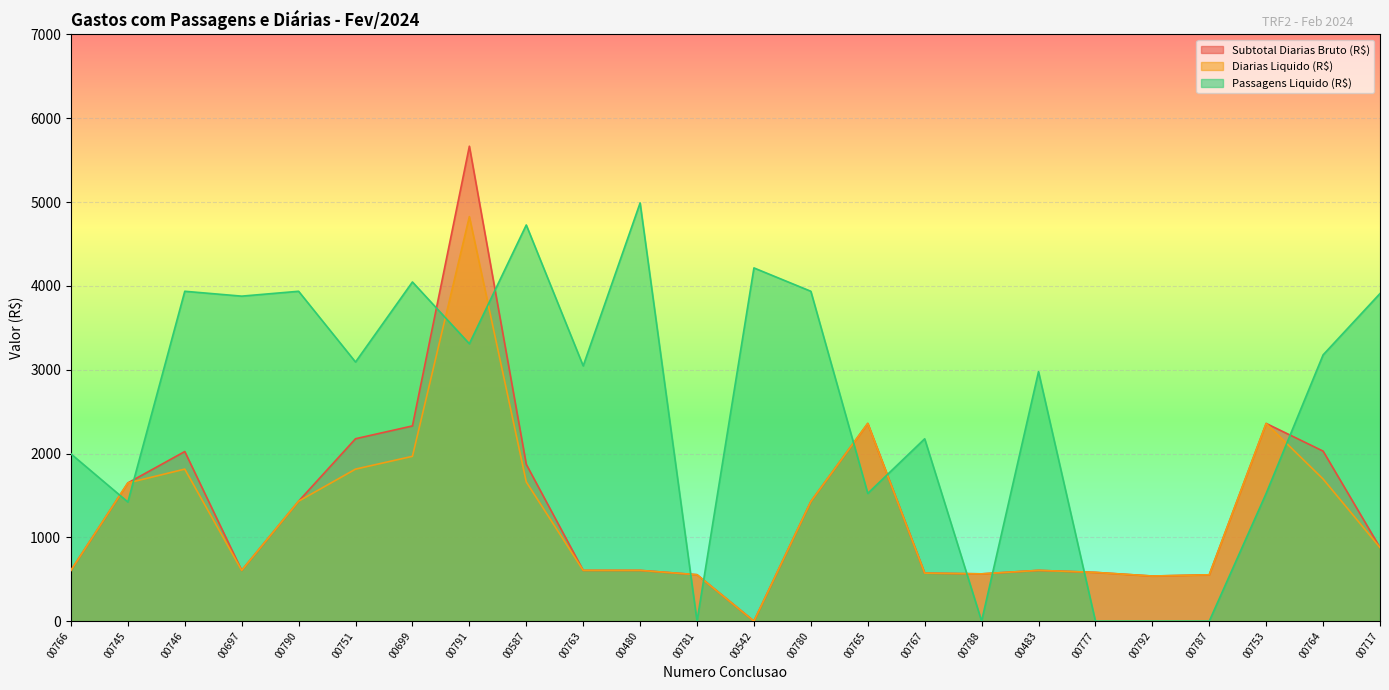

What is the label of the 13th point from the right?

00781